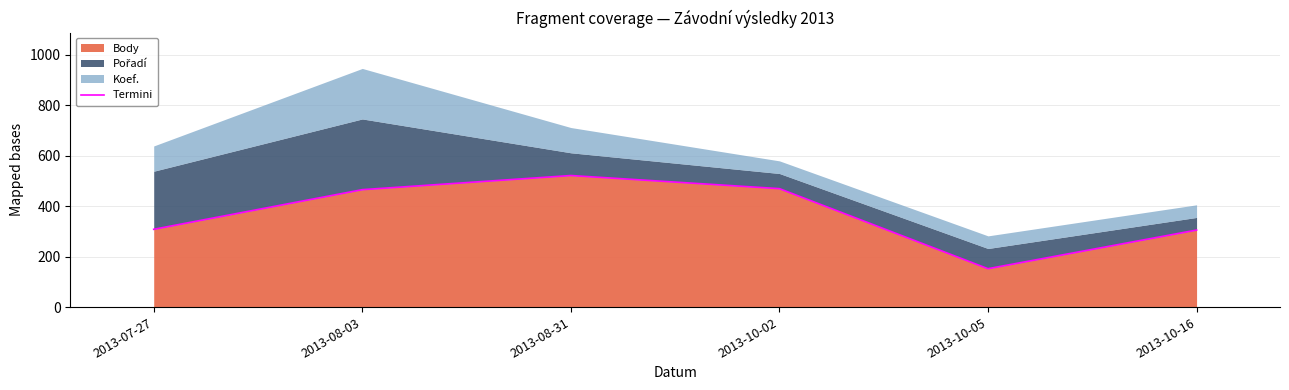

How many points are higher than both their immediate neighbors (excluding endpoints)?

1